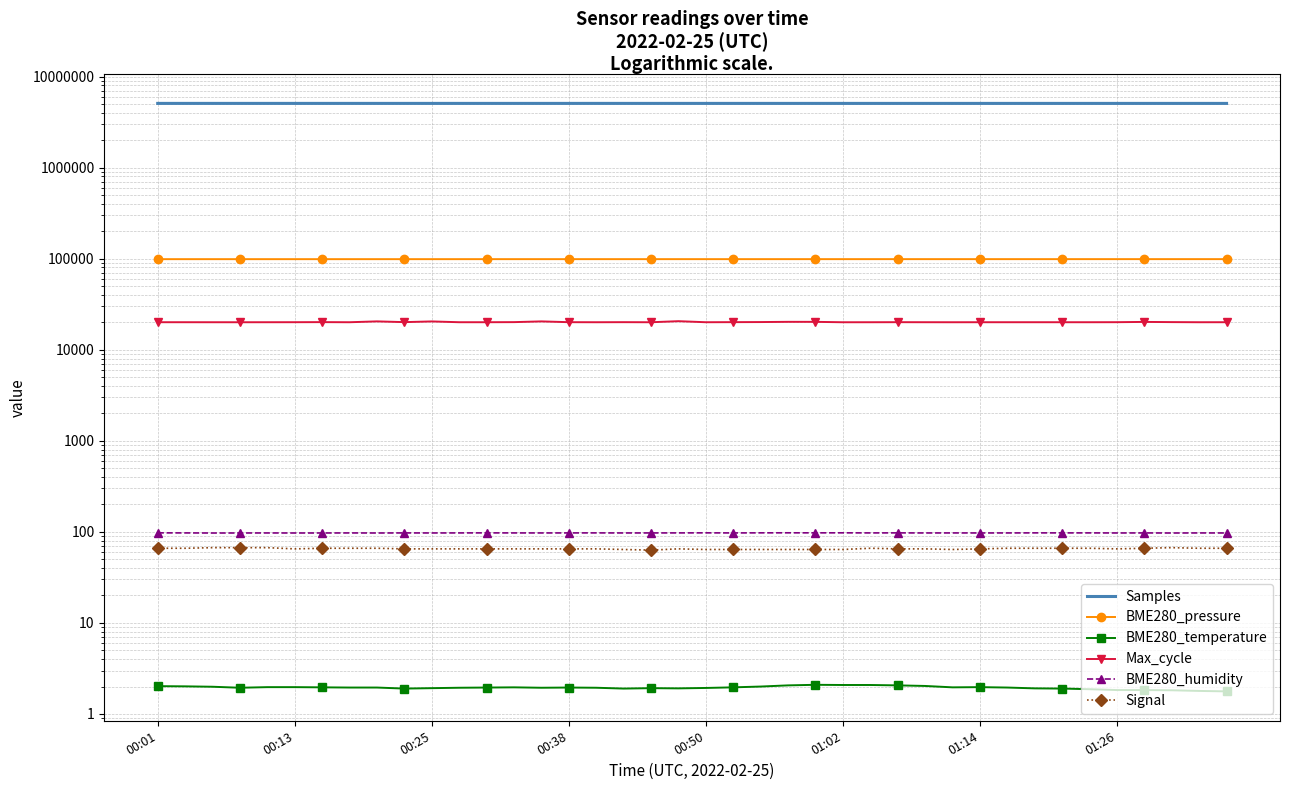

Reading right to left, what are all the values shown in this chart?

Samples: 5064497.0	5065049.0	5065108.0	5065259.0	5065381.0	5065224.0	5065405.0	5064915.0	5065218.0	5065486.0	5065452.0	5065522.0	5065467.0	5065404.0	5065607.0	5066202.0	5065522.0	5066026.0	5066517.0	5066171.0	5066397.0	5066171.0	5066349.0	5067033.0	5066511.0	5066310.0	5066150.0	5066483.0	5066372.0	5066617.0	5066434.0	5066455.0	5066576.0	5066616.0	5066627.0	5066855.0	5066890.0	5066982.0	5066616.0	5066857.0
BME280_pressure: 98734.8	98739.1	98738.2	98737.4	98732.2	98739.1	98731.4	98717.8	98728.9	98729.7	98723.8	98728.8	98728.8	98722.9	98717.8	98721.2	98721.2	98711.8	98710.9	98716.0	98710.1	98708.3	98705.8	98710.1	98705.8	98701.5	98707.5	98699.0	98694.7	98687.9	98684.5	98683.6	98686.2	98680.2	98675.9	98673.4	98681.9	98679.3	98677.7	98664.0
BME280_temperature: 1.8	1.8	1.8	1.8	1.8	1.9	1.9	1.9	1.9	2.0	2.0	2.0	2.1	2.1	2.1	2.1	2.1	2.0	2.0	1.9	1.9	1.9	1.9	1.9	1.9	1.9	2.0	1.9	1.9	1.9	1.9	1.9	1.9	2.0	2.0	2.0	1.9	2.0	2.0	2.0
Max_cycle: 20036.0	20025.0	20089.0	20189.0	20051.0	20028.0	20029.0	20032.0	20028.0	20032.0	20021.0	20032.0	20055.0	20025.0	20017.0	20222.0	20230.0	20115.0	20071.0	20029.0	20569.0	20021.0	20061.0	20025.0	20052.0	20456.0	20079.0	20032.0	20033.0	20439.0	20079.0	20465.0	20025.0	20082.0	20043.0	20029.0	20021.0	20025.0	20032.0	20037.0
BME280_humidity: 97.2	97.2	97.1	97.3	97.2	97.3	97.3	97.4	97.2	97.2	97.2	97.2	97.4	97.3	97.5	97.4	97.5	97.5	97.2	97.5	97.3	97.2	97.2	97.3	97.3	97.2	97.3	97.4	97.3	97.2	97.3	97.1	97.2	97.1	97.1	97.2	97.1	97.0	97.3	97.4
Signal: 66.0	66.0	67.0	66.0	65.0	66.0	66.0	66.0	66.0	65.0	64.0	65.0	65.0	66.0	64.0	64.0	64.0	64.0	64.0	64.0	65.0	63.0	64.0	65.0	65.0	65.0	65.0	65.0	65.0	65.0	65.0	66.0	66.0	66.0	65.0	67.0	67.0	67.0	66.0	66.0